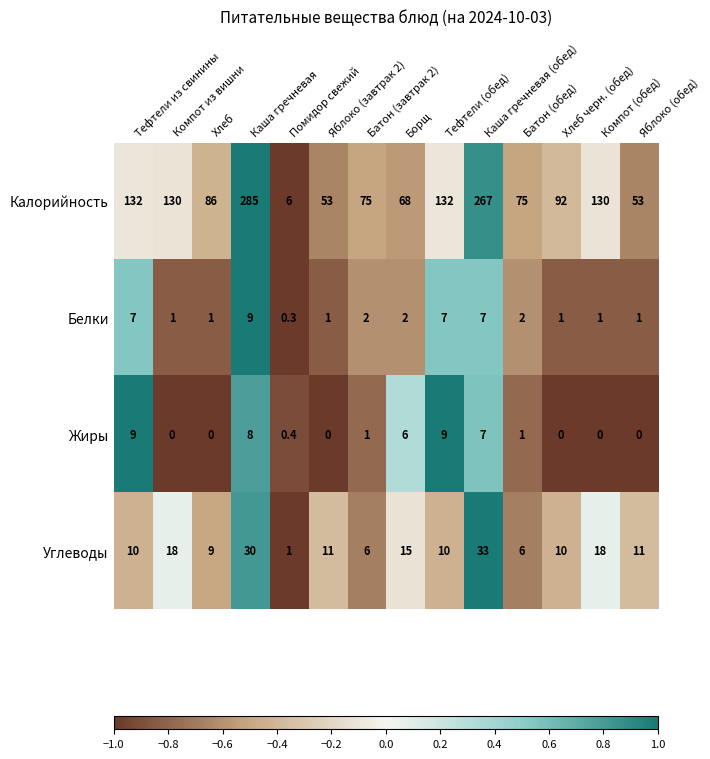

What is the difference between the maximum and minimum values in the Жиры series?

9.0